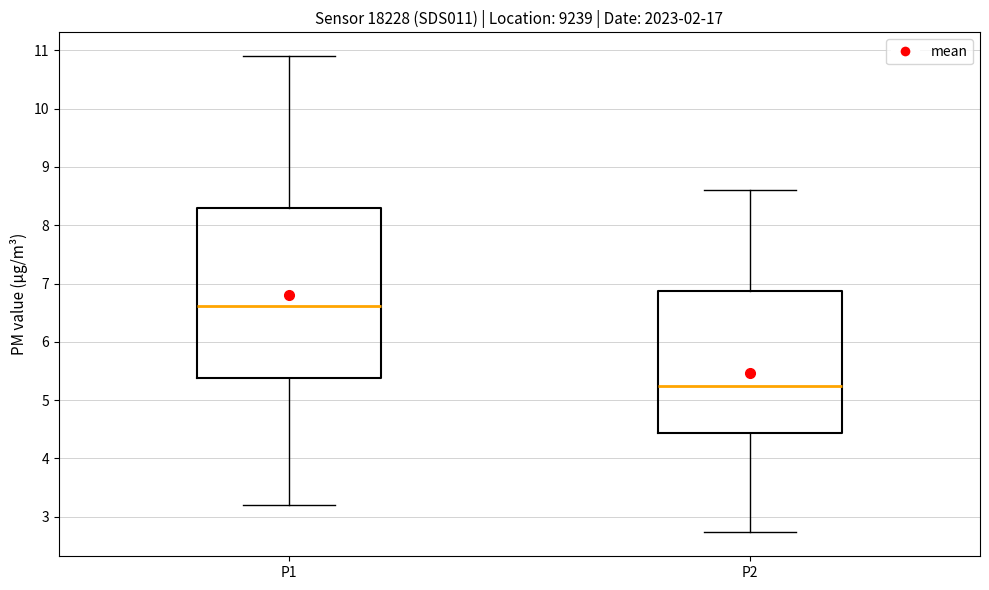

Reading left to right, transcribe this box plot: for each box, give where its median line is, the range the box spans, and where its two whiskers end, as read against the y-axis. The values are not printed on the chart, so give them approximately, as read against the axis.

P1: median 6.6, box 5.4 to 8.3, whiskers 3.2 to 10.9
P2: median 5.2, box 4.4 to 6.9, whiskers 2.7 to 8.6